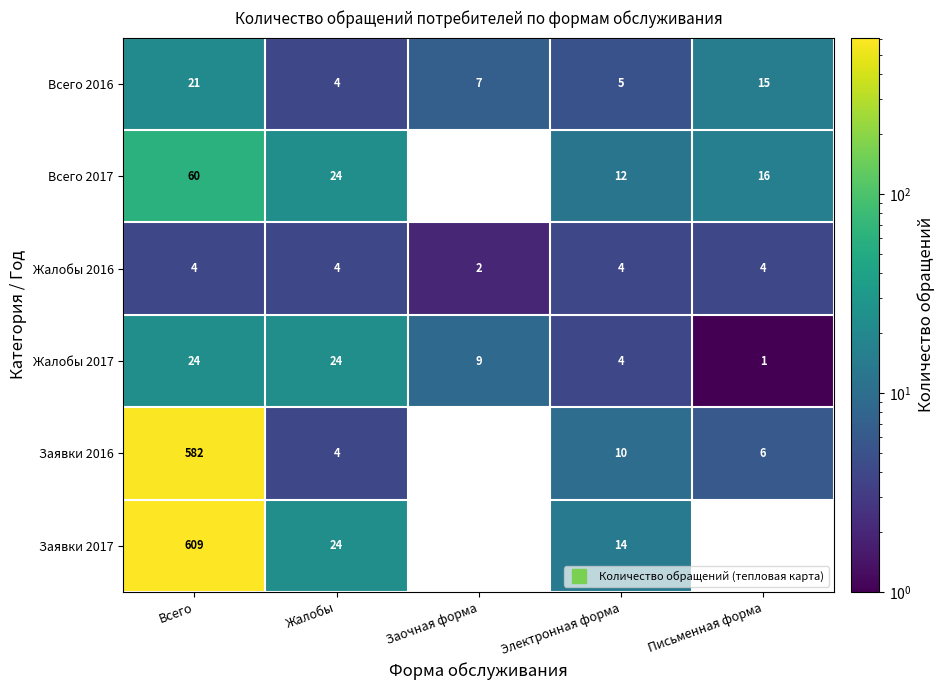

At how many categories does at least one series exceed 252?

1